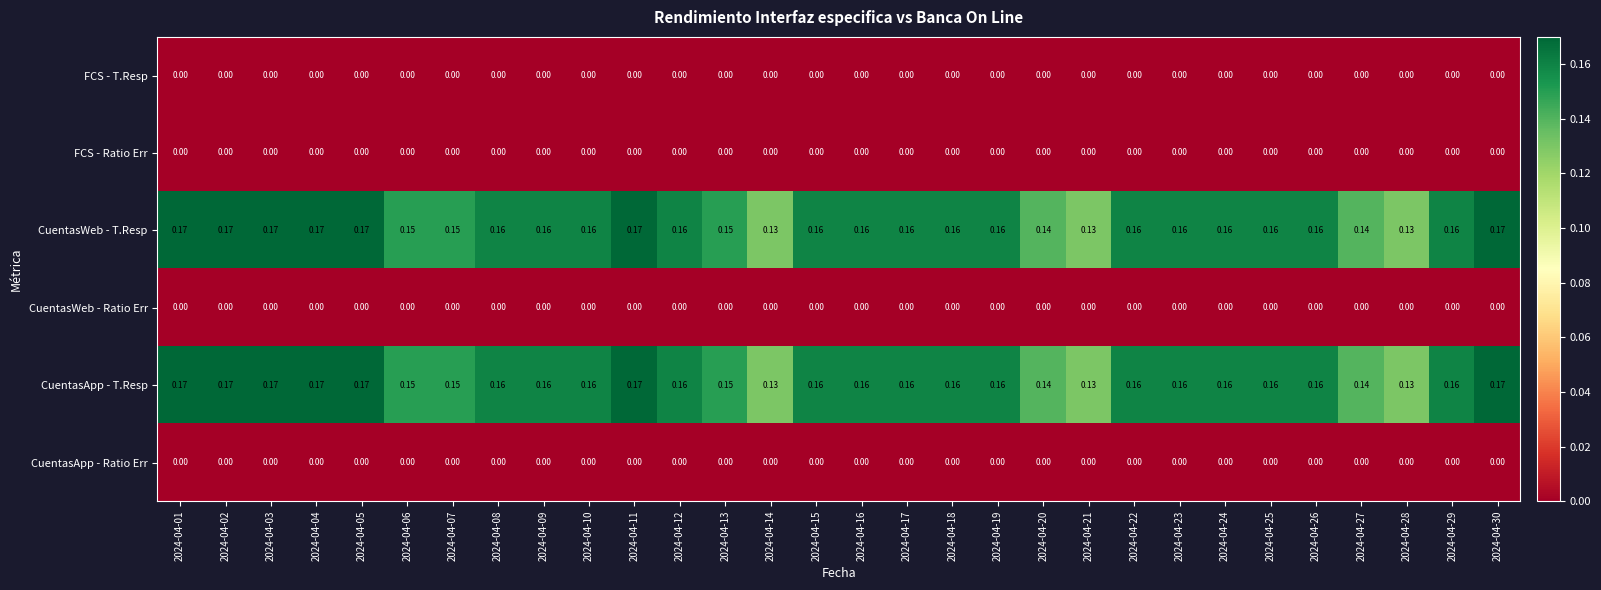

Is the value of CuentasWeb - T.Resp at 2024-04-21 greater than the value of FCS - Ratio Err at 2024-04-13?

Yes